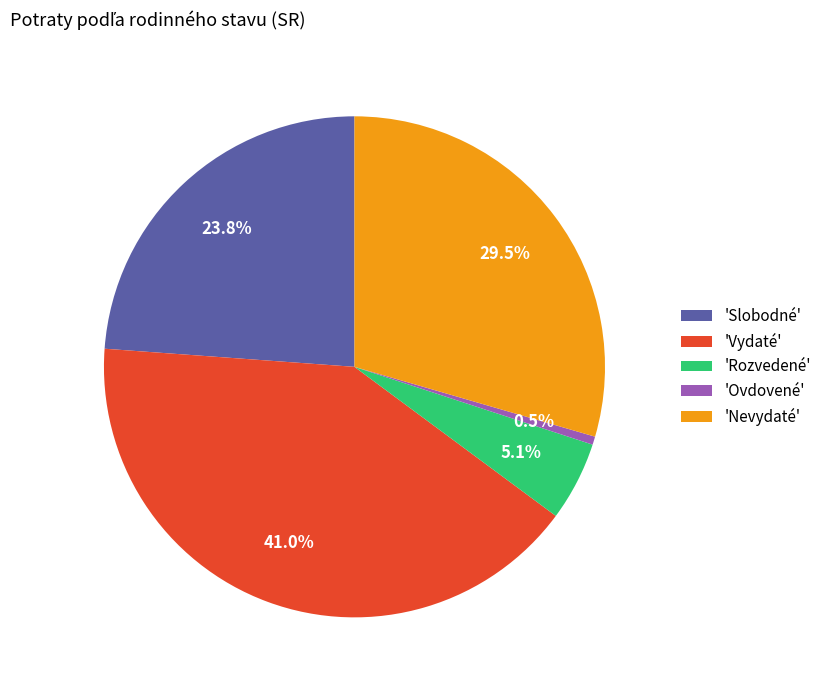

Which category has the biggest portion of the pie?

'Vydaté'